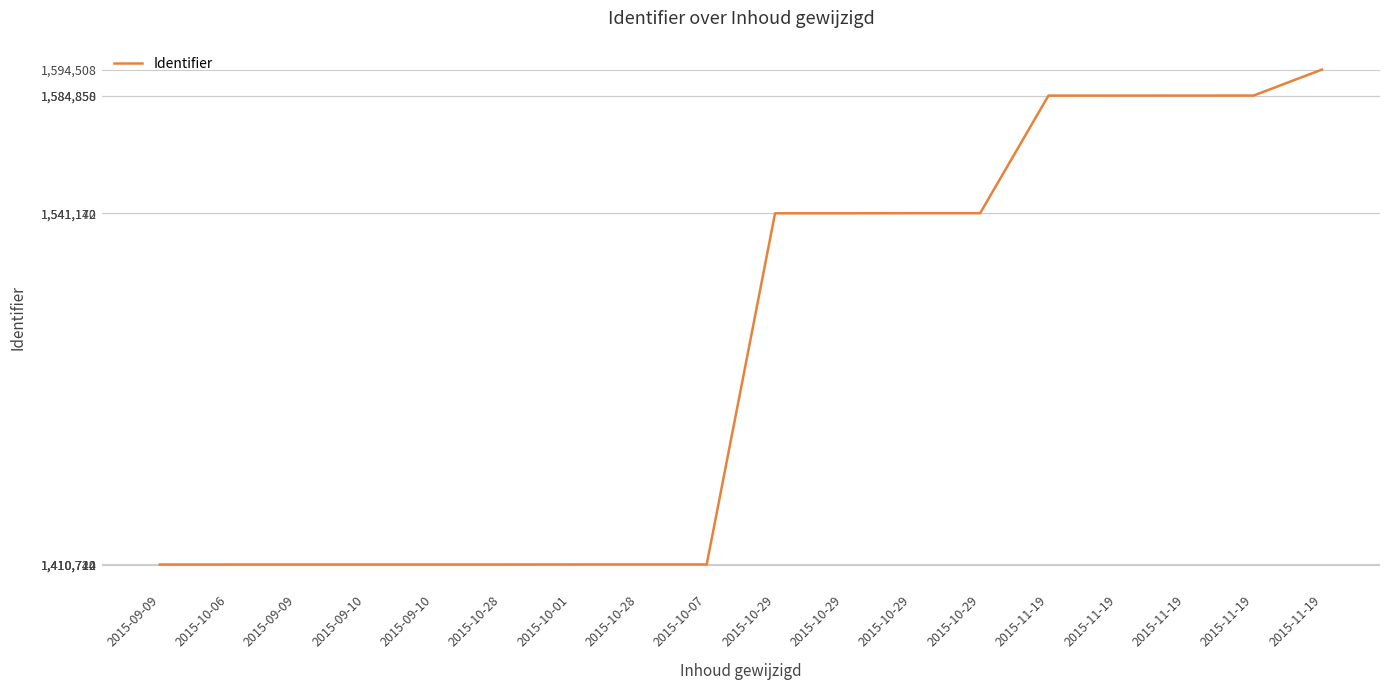

Is this an area chart (filled region under the line)?

No